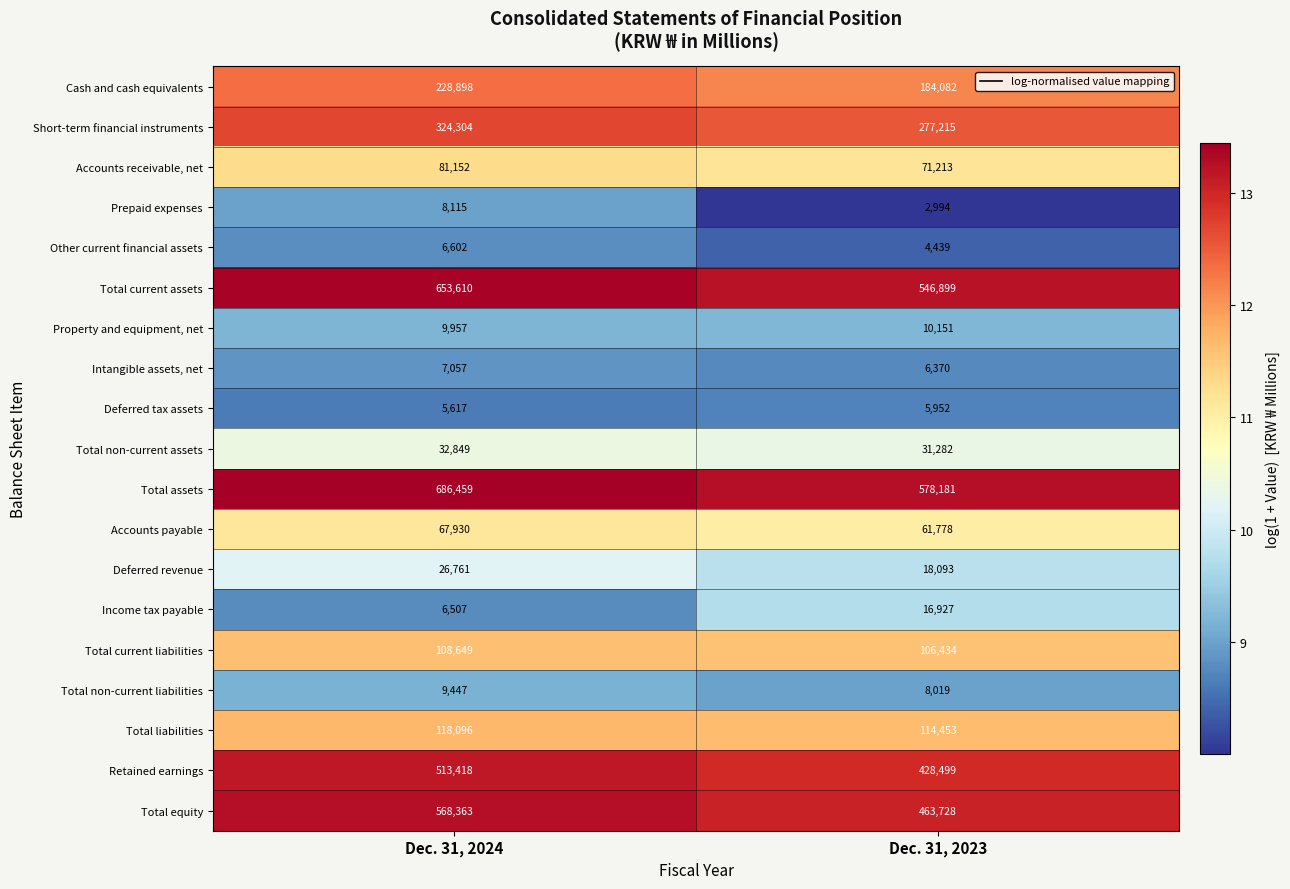

The Other current financial assets series shows 1824 at Dec. 31, 2024. True or false?

False